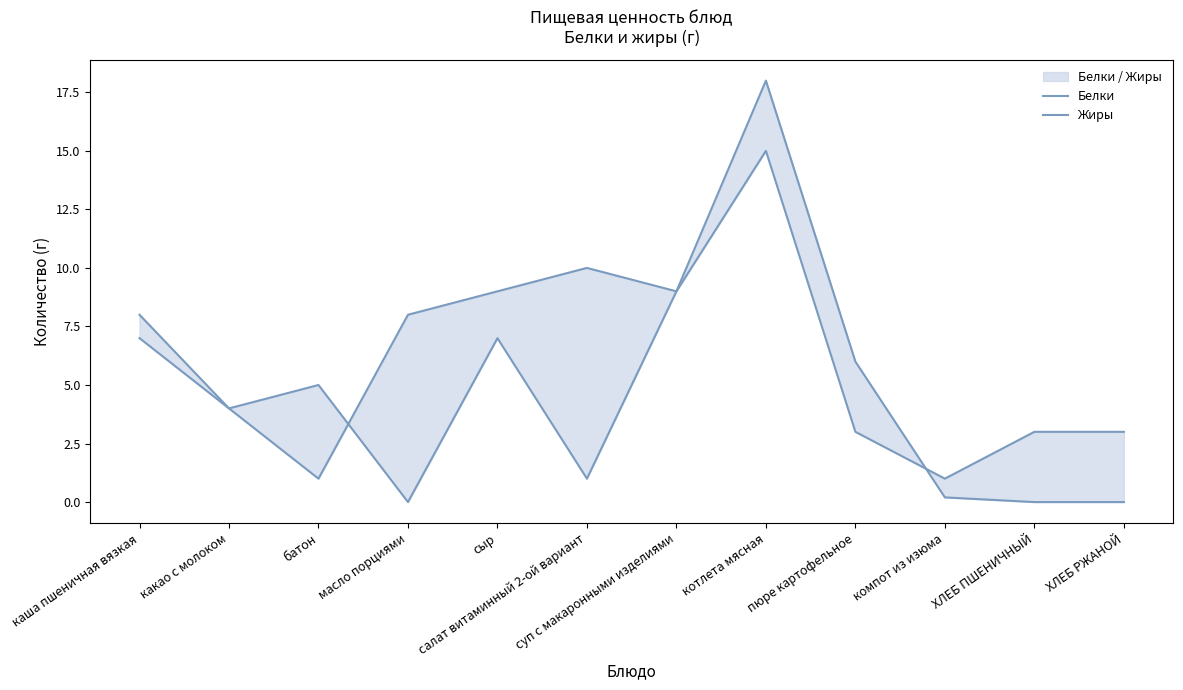

What is the difference between the second highest and second lowest values in the Жиры series?

10.0